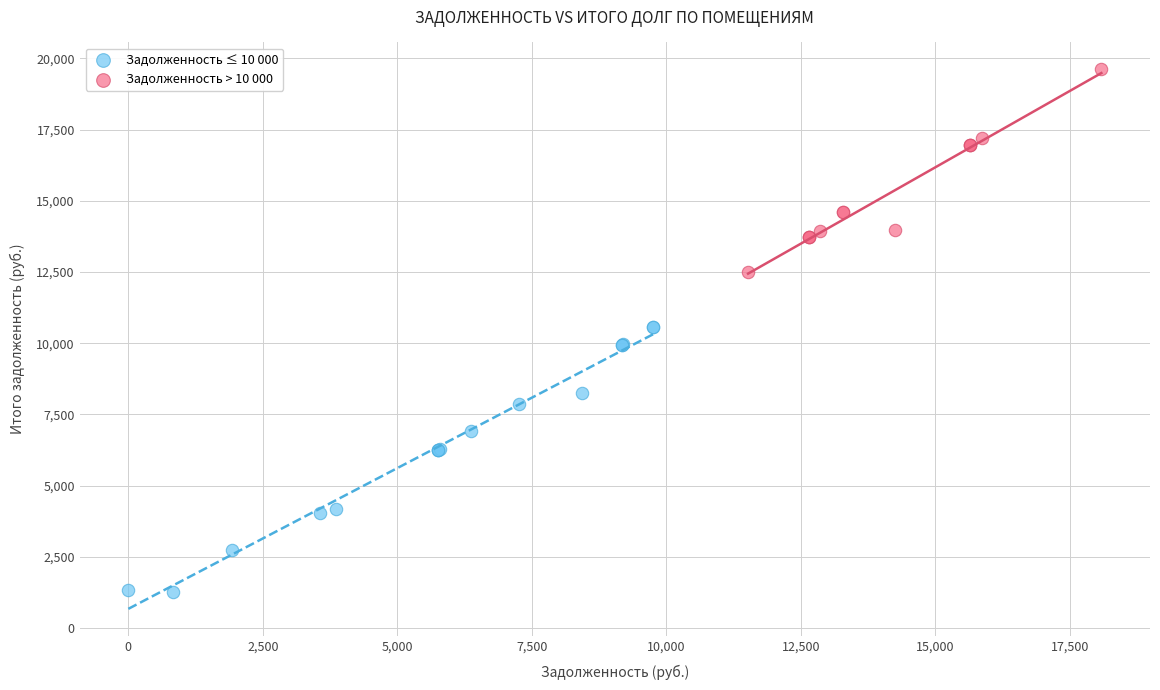

Which series reaches the maximum Y coordinate?

Задолженность > 10 000